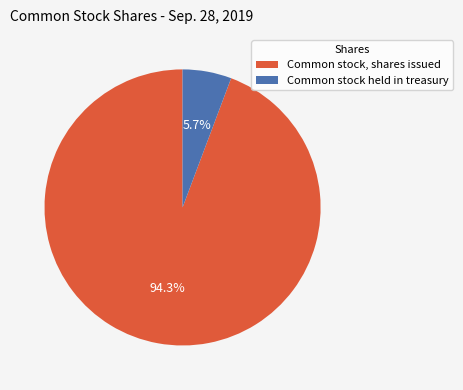

Rank the categories by value from highest to lowest.

Common stock, shares issued, Common stock held in treasury